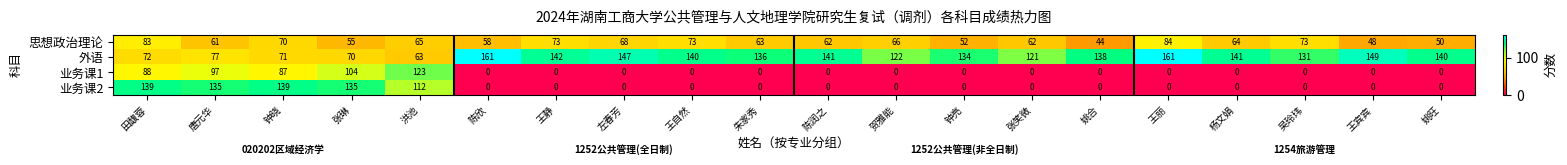

The value of 业务课2 at 王静 is -74. True or false?

False